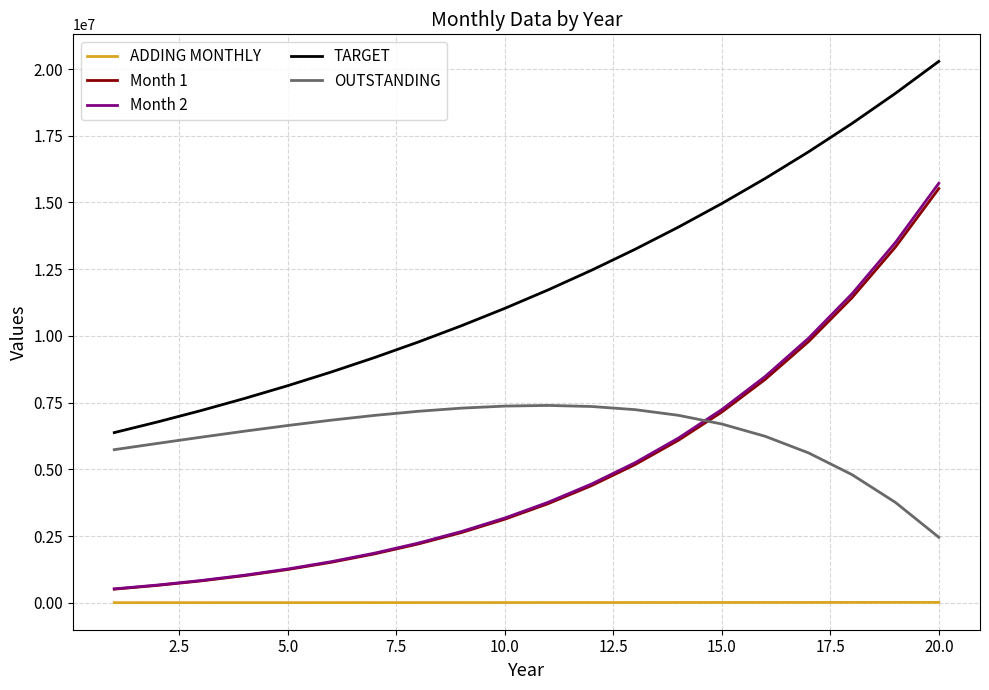

True or false: Month 2 and TARGET intersect in this chart.

False